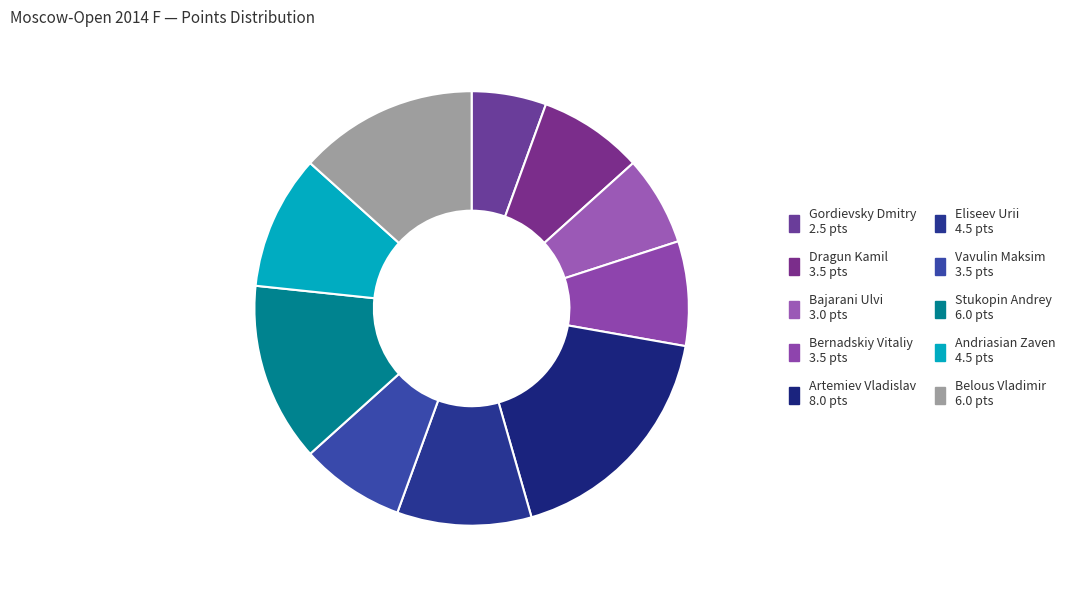

True or false: Bajarani Ulvi accounts for 7% of the total.

True